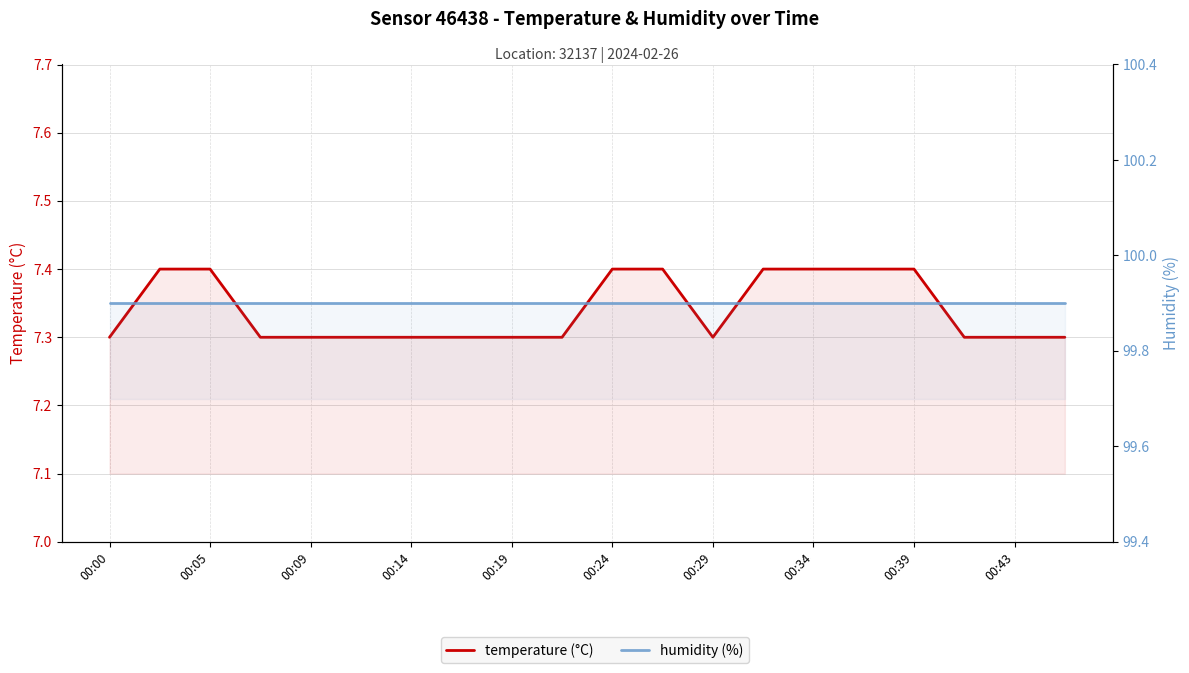

Reading left to right, extract all data points from this chart.

temperature (°C): 7.3	7.4	7.4	7.3	7.3	7.3	7.3	7.3	7.3	7.3	7.4	7.4	7.3	7.4	7.4	7.4	7.4	7.3	7.3	7.3
humidity (%): 99.9	99.9	99.9	99.9	99.9	99.9	99.9	99.9	99.9	99.9	99.9	99.9	99.9	99.9	99.9	99.9	99.9	99.9	99.9	99.9